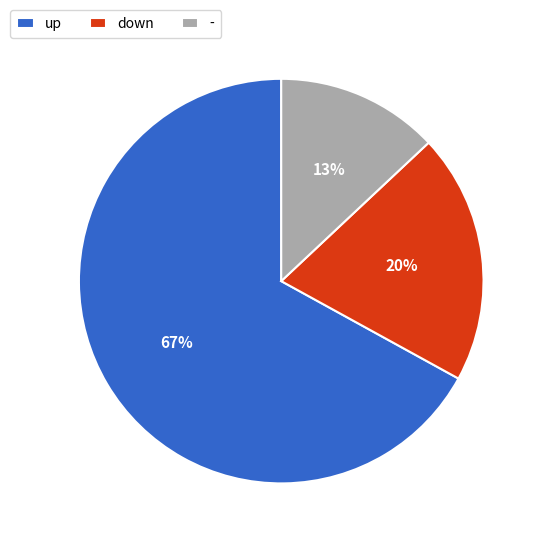

To the nearest percent, what portion does - represent?

13%